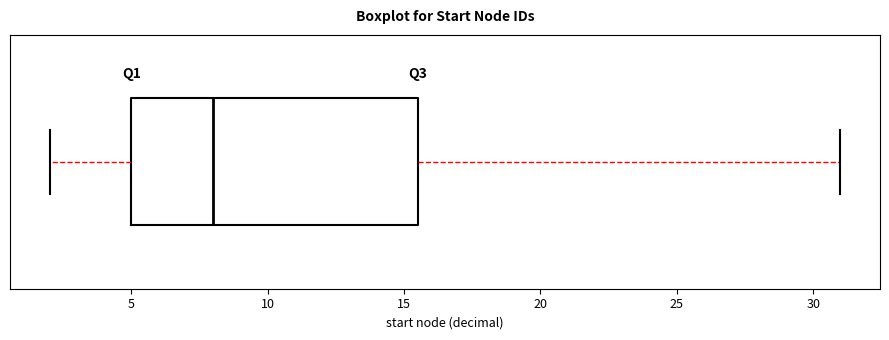

Read this box plot against the x-axis: the position of the median line, the range covered by the box, and the ends of both whiskers. The values are not printed on the chart, so give them approximately, as read against the axis.

median 8.0, box 5.0 to 15.5, whiskers 2.0 to 31.0